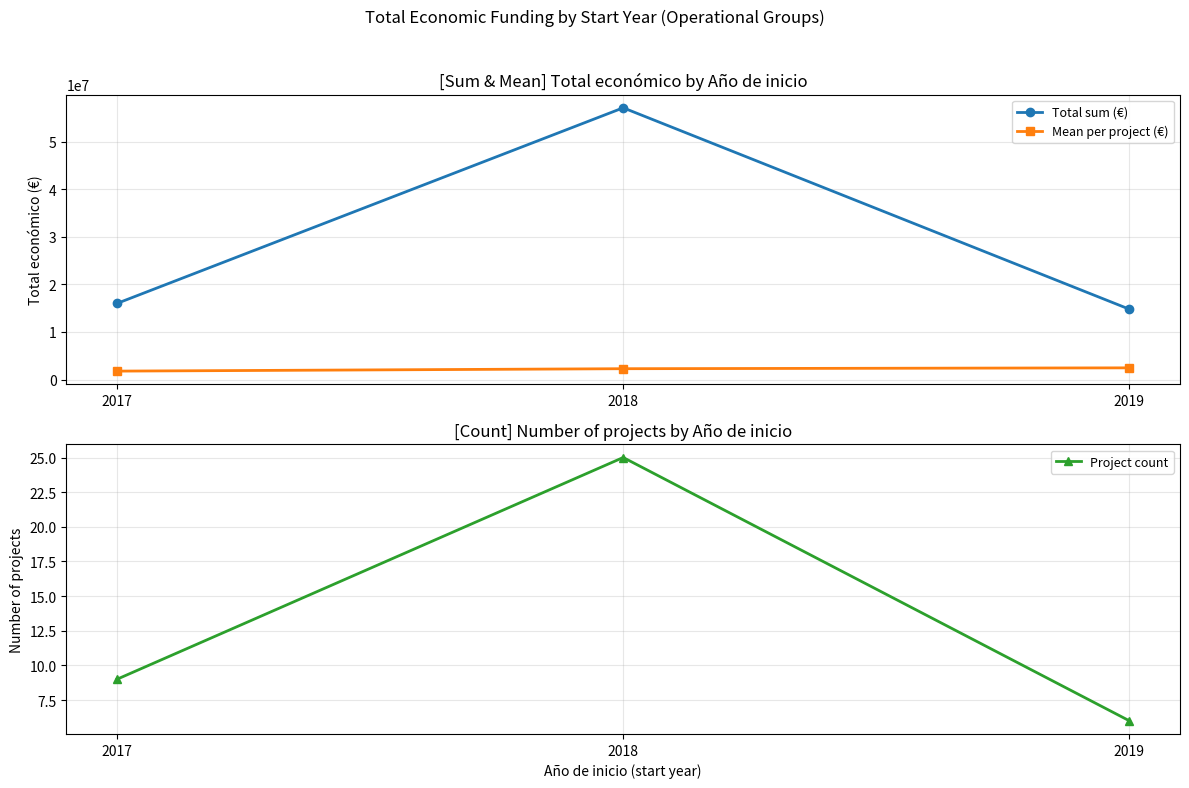

What is the average value of the Mean per project (€) series?

2175988.8